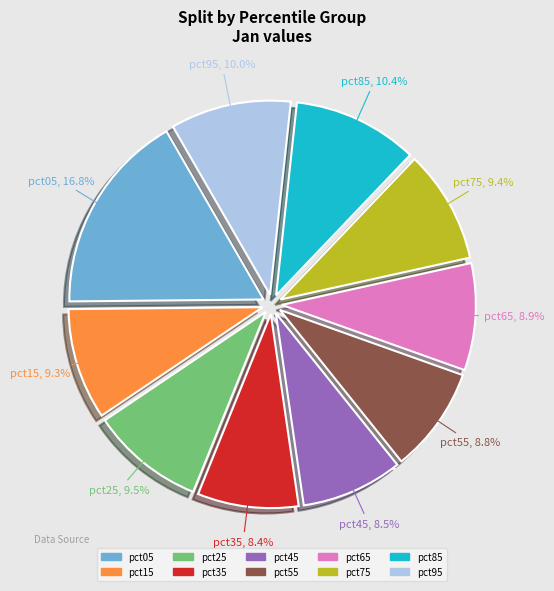

What is the largest slice in the pie chart?

pct05